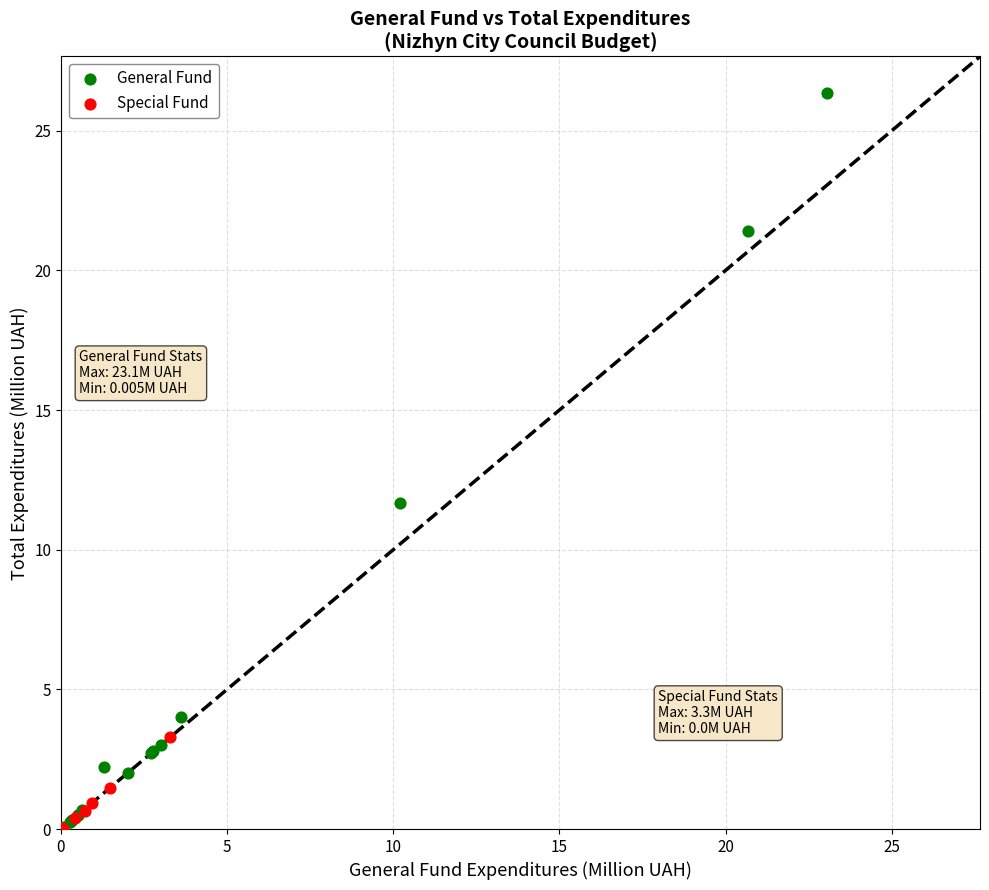

Which series reaches the maximum Y coordinate?

General Fund